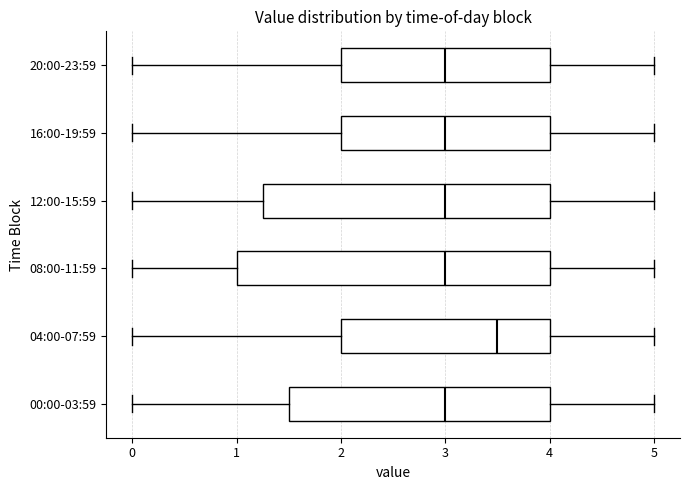

Reading bottom to top, transcribe this box plot: for each box, give where its median line is, the range the box spans, and where its two whiskers end, as read against the x-axis. The values are not printed on the chart, so give them approximately, as read against the axis.

00:00-03:59: median 3.0, box 1.5 to 4.0, whiskers 0.0 to 5.0
04:00-07:59: median 3.5, box 2.0 to 4.0, whiskers 0.0 to 5.0
08:00-11:59: median 3.0, box 1.0 to 4.0, whiskers 0.0 to 5.0
12:00-15:59: median 3.0, box 1.3 to 4.0, whiskers 0.0 to 5.0
16:00-19:59: median 3.0, box 2.0 to 4.0, whiskers 0.0 to 5.0
20:00-23:59: median 3.0, box 2.0 to 4.0, whiskers 0.0 to 5.0